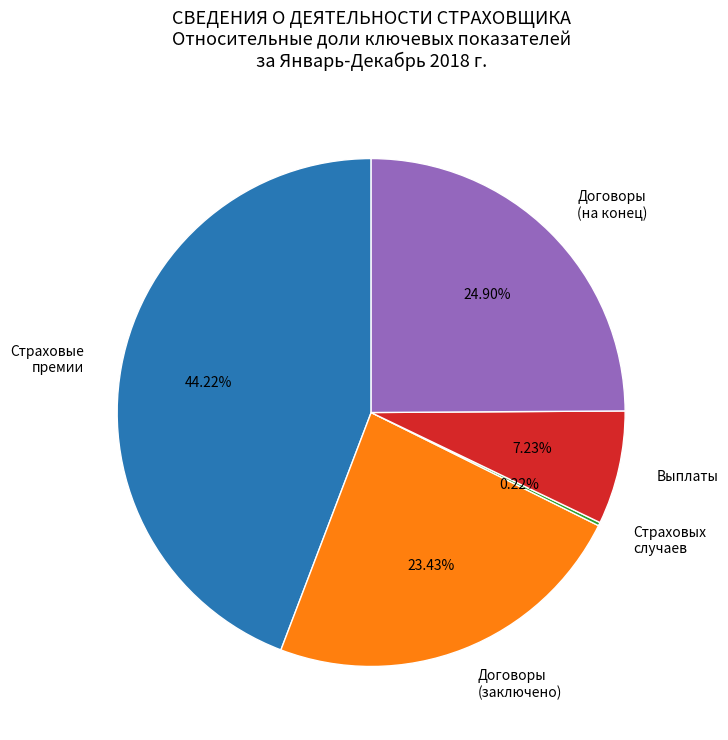

Does any single category account for the majority?

No